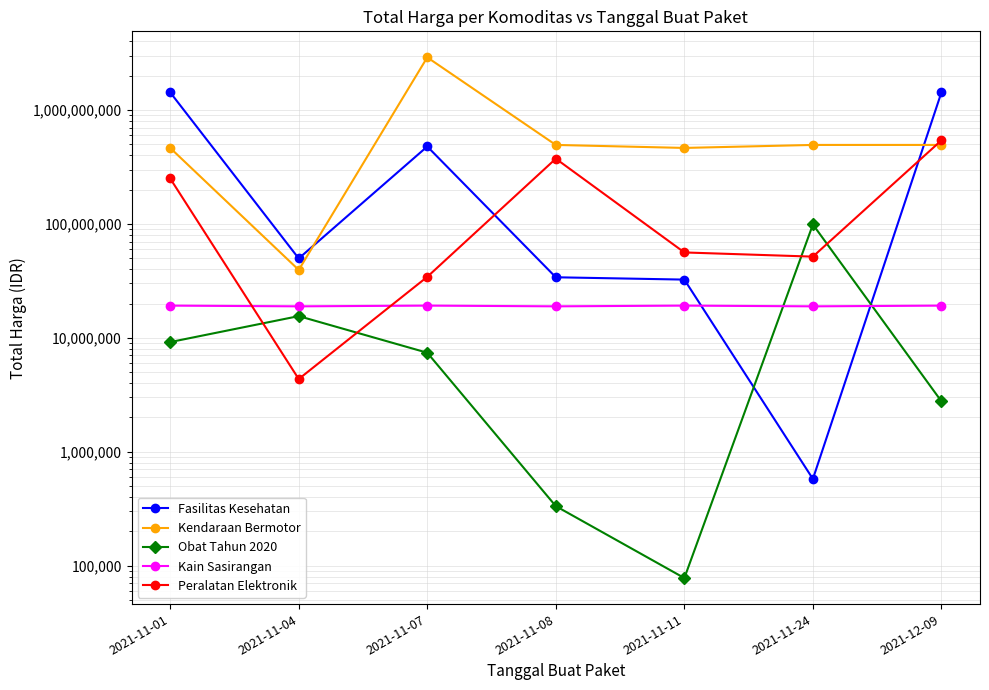

Read the Kain Sasirangan value at 2021-11-04, to the nearest 50.

18900000